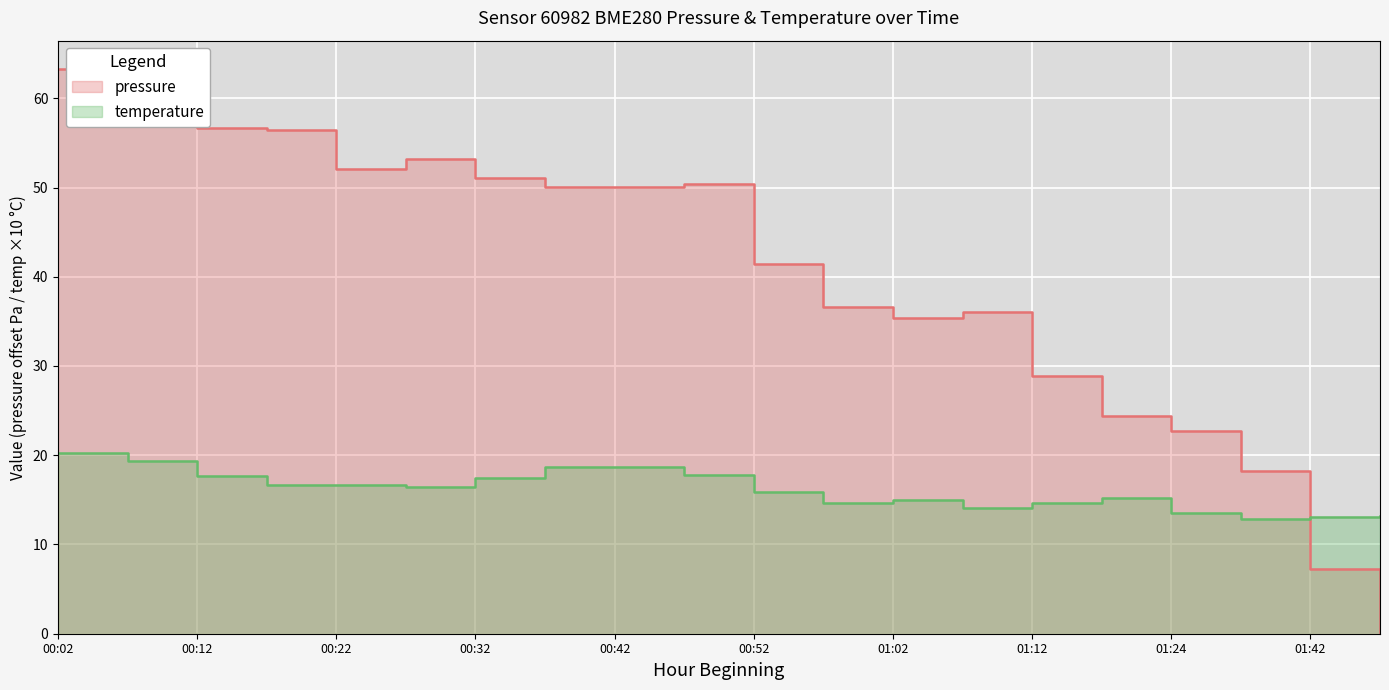

True or false: temperature and pressure intersect in this chart.

True